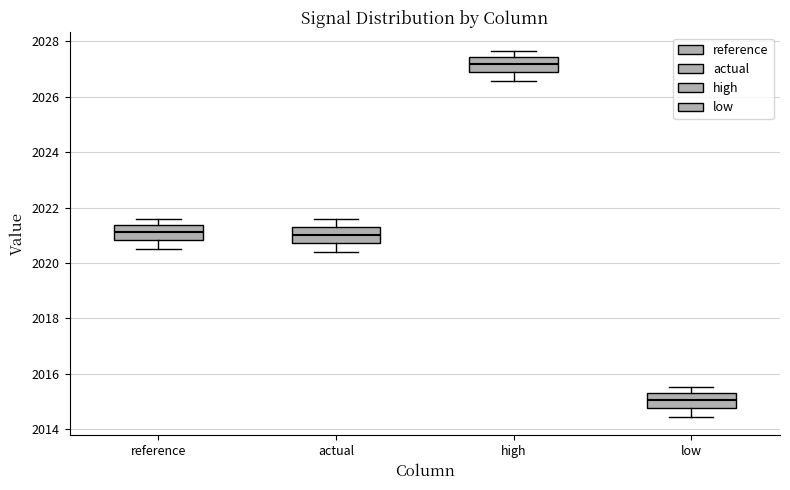

Reading left to right, transcribe this box plot: for each box, give where its median line is, the range the box spans, and where its two whiskers end, as read against the y-axis. The values are not printed on the chart, so give them approximately, as read against the axis.

reference: median 2021.2, box 2020.8 to 2021.4, whiskers 2020.6 to 2021.6
actual: median 2021.0, box 2020.8 to 2021.4, whiskers 2020.4 to 2021.6
high: median 2027.2, box 2026.8 to 2027.4, whiskers 2026.6 to 2027.6
low: median 2015.0, box 2014.8 to 2015.4, whiskers 2014.4 to 2015.6